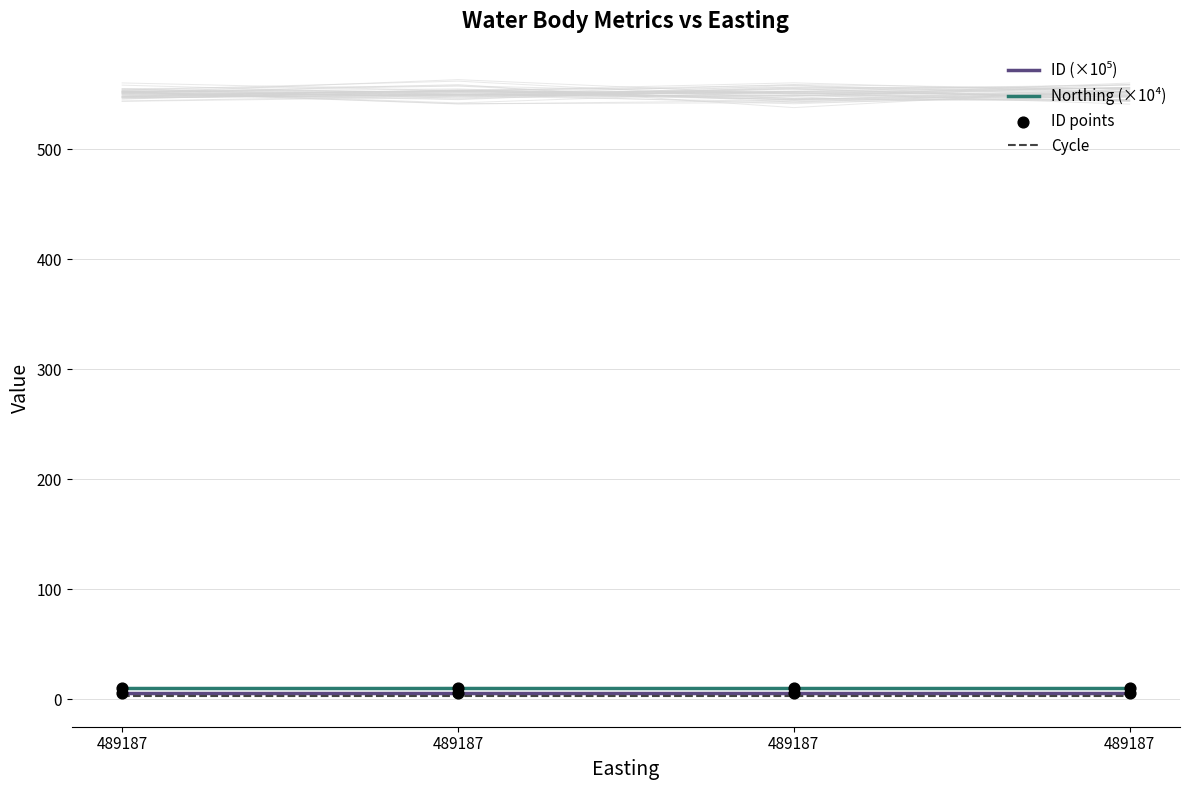

Which series has the largest total across all categories?

Northing (×10⁴)